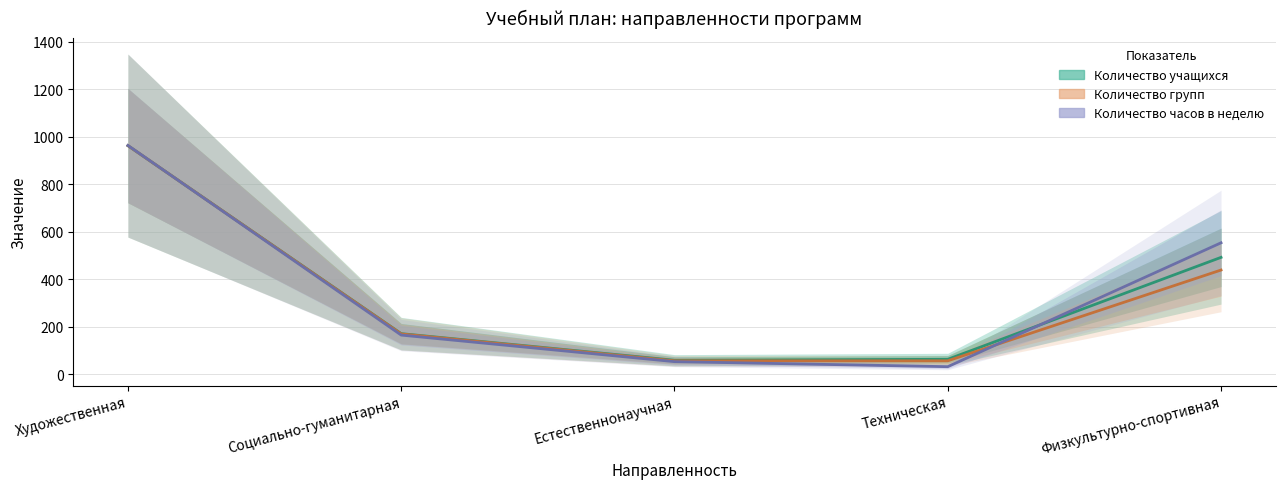

Between which two adjacent categories do Количество учащихся and Количество групп first intersect?

Художественная and Социально-гуманитарная